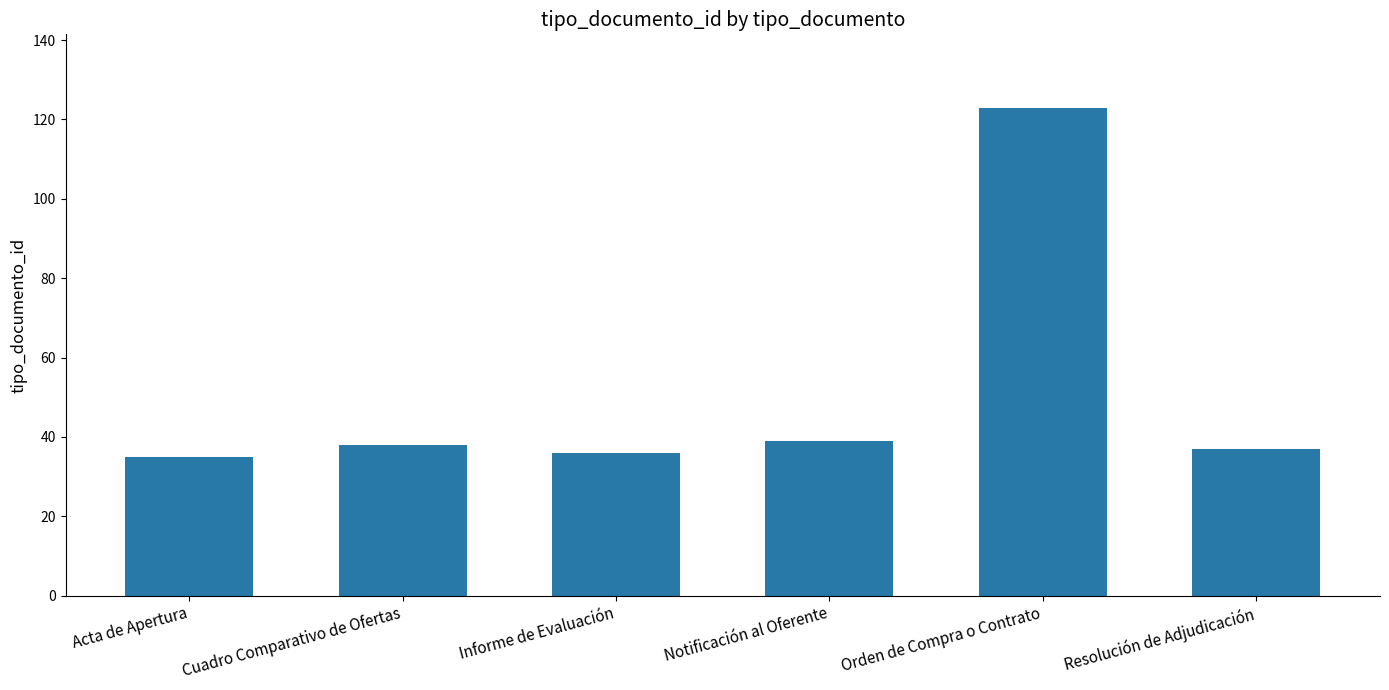

What is the sum of the values at Cuadro Comparativo de Ofertas and Notificación al Oferente?

77